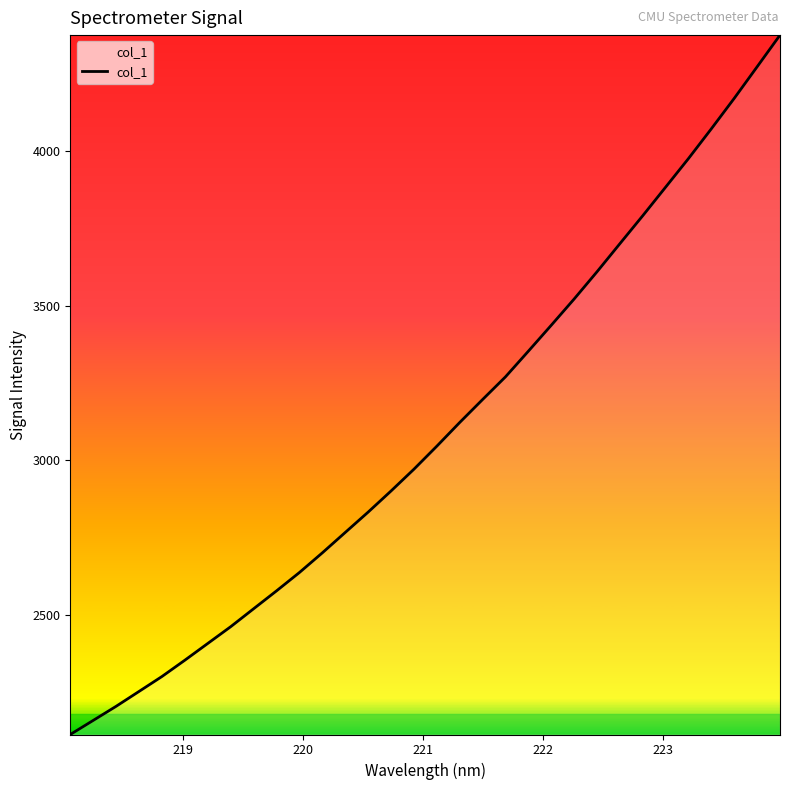

How many lines are shown in the chart?

1